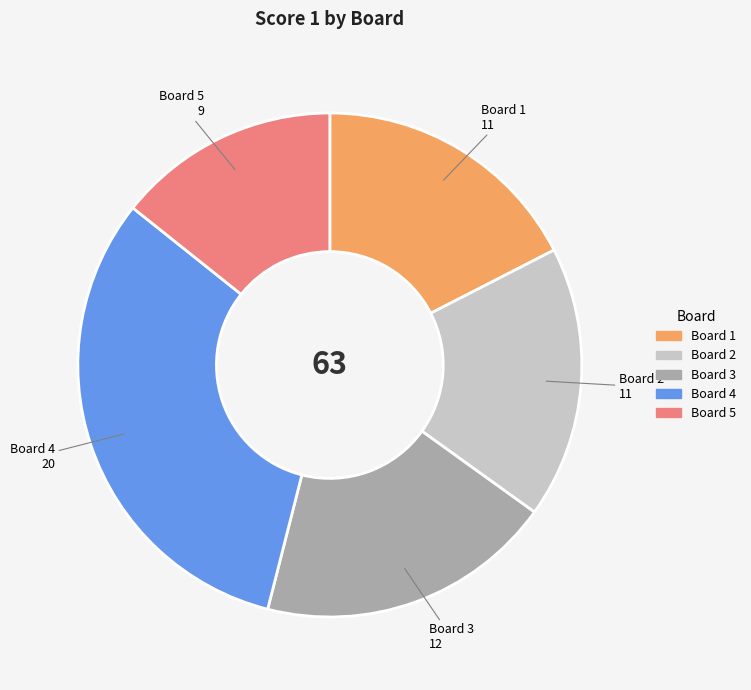

Does any single category account for the majority?

No